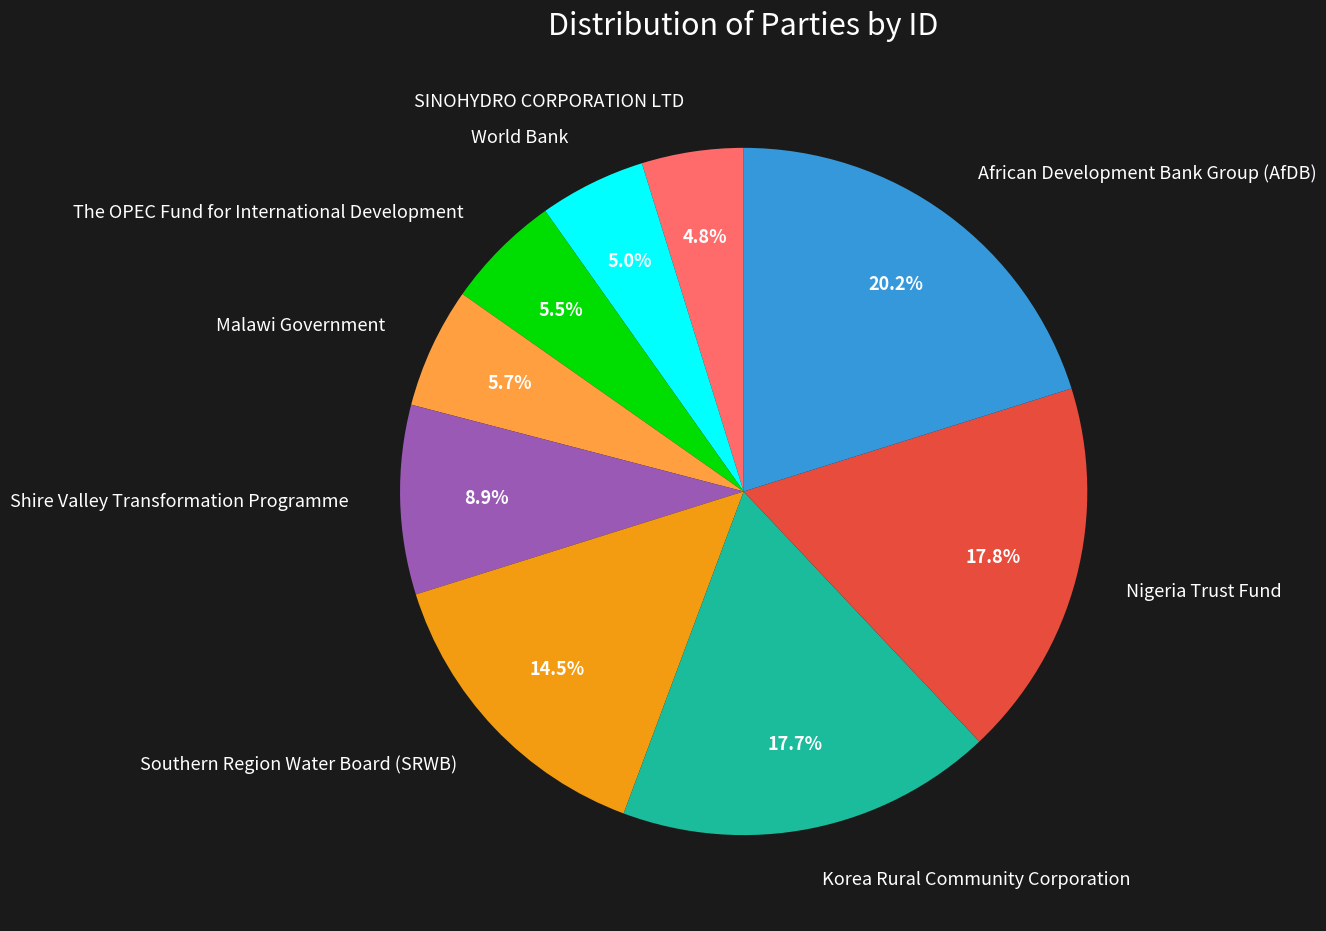

How many slices are in this pie chart?

9